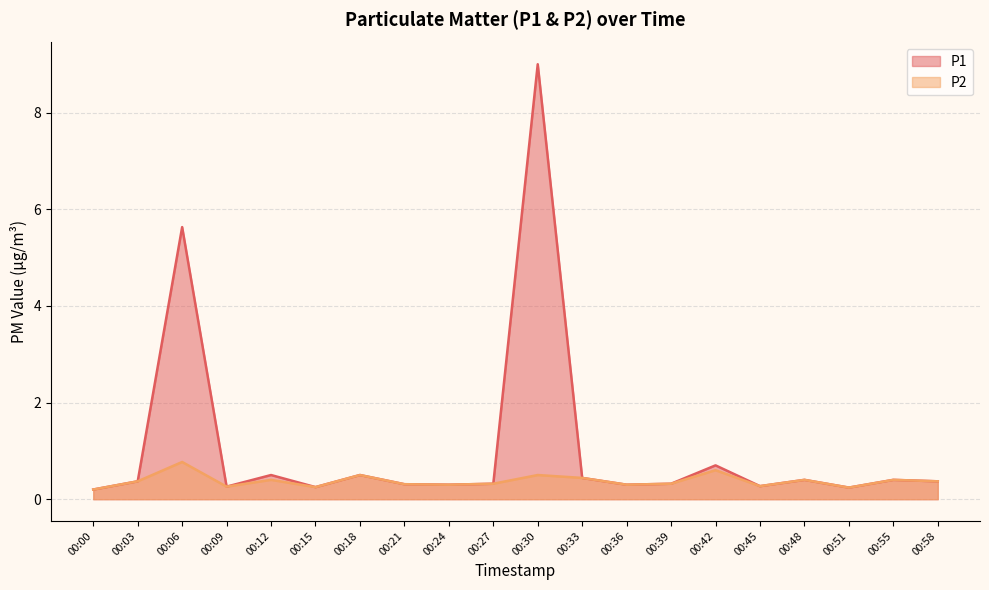

True or false: P1 and P2 cross at least once.

False